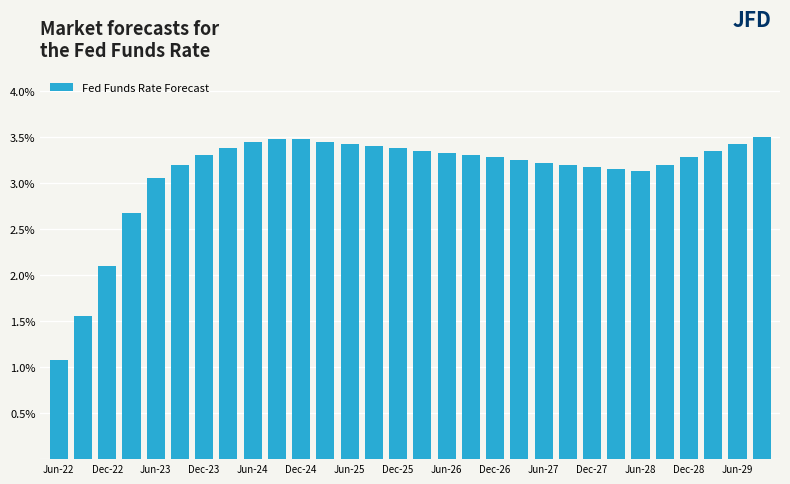

What is the minimum value shown in the chart?

1.1